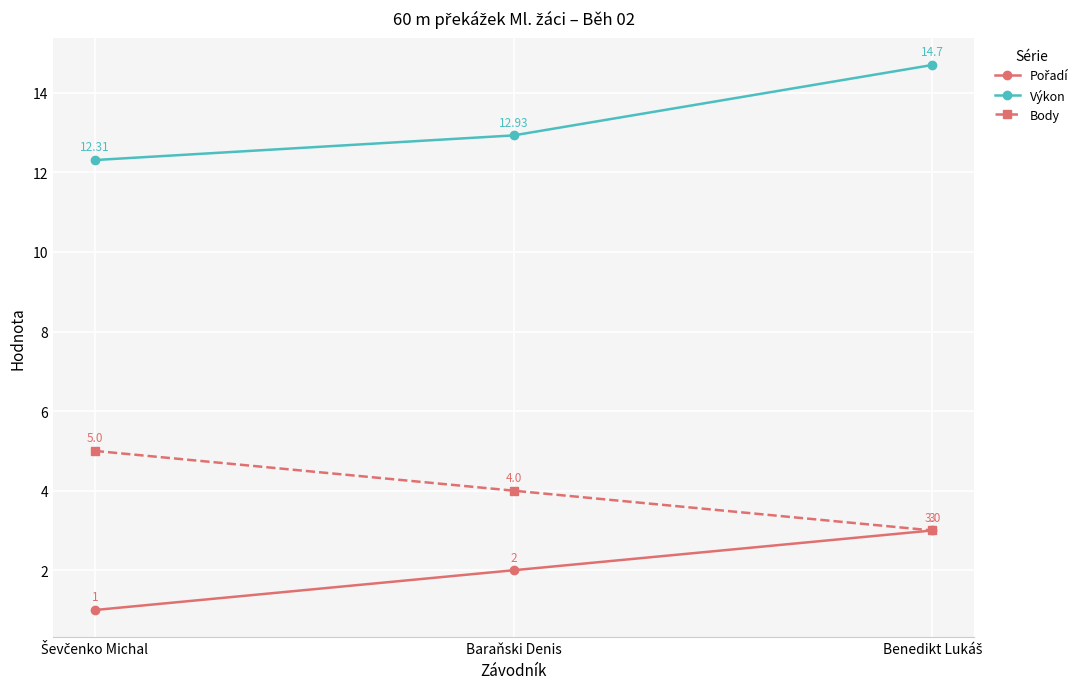

What is the label of the 2nd point from the left?

Baraňski Denis